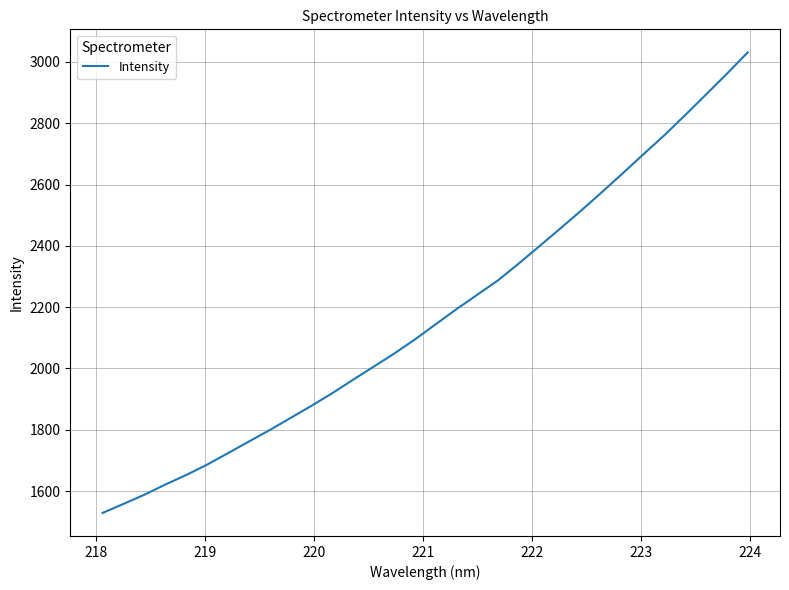

What is the difference between the maximum and minimum values?

1502.5